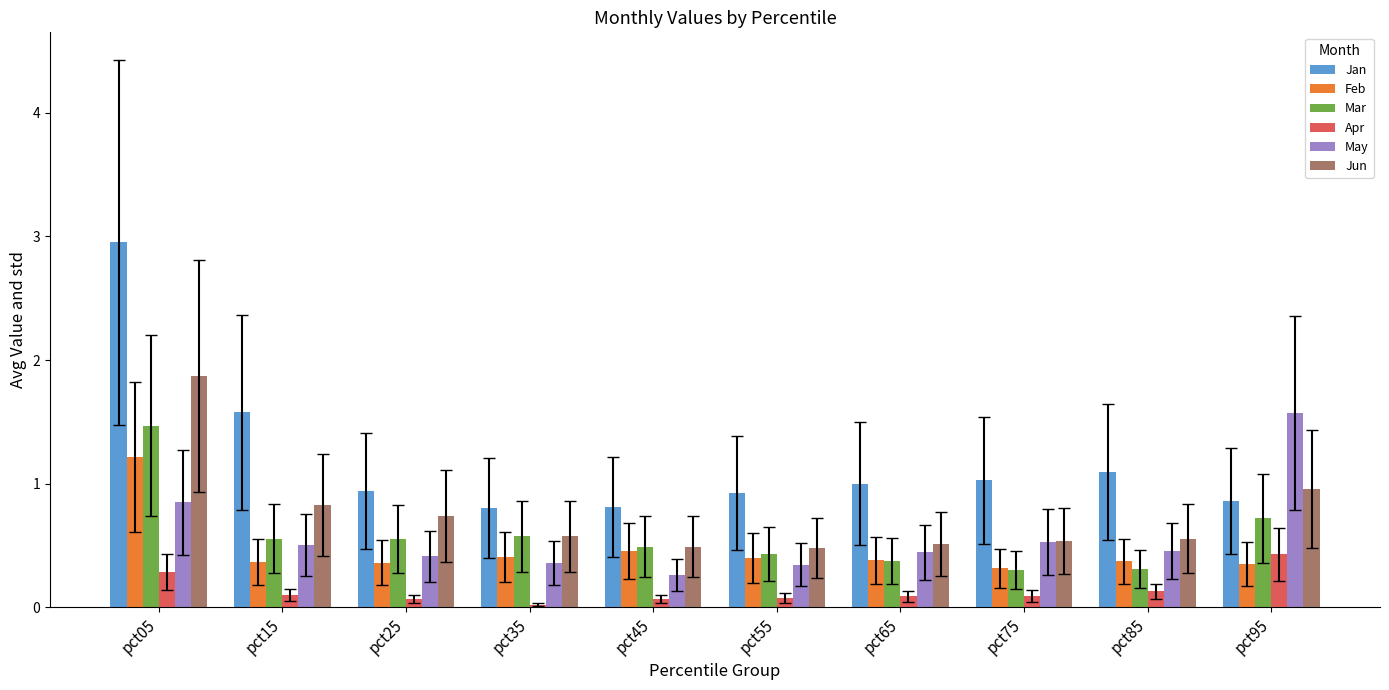

Which series has the largest range (max minus min)?

Jan